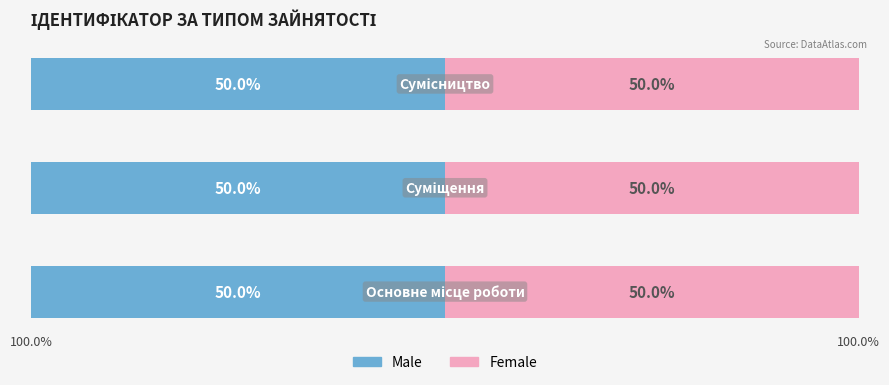

At which label does Ідентифікатор (Male) first exceed 2?

Сумісництво